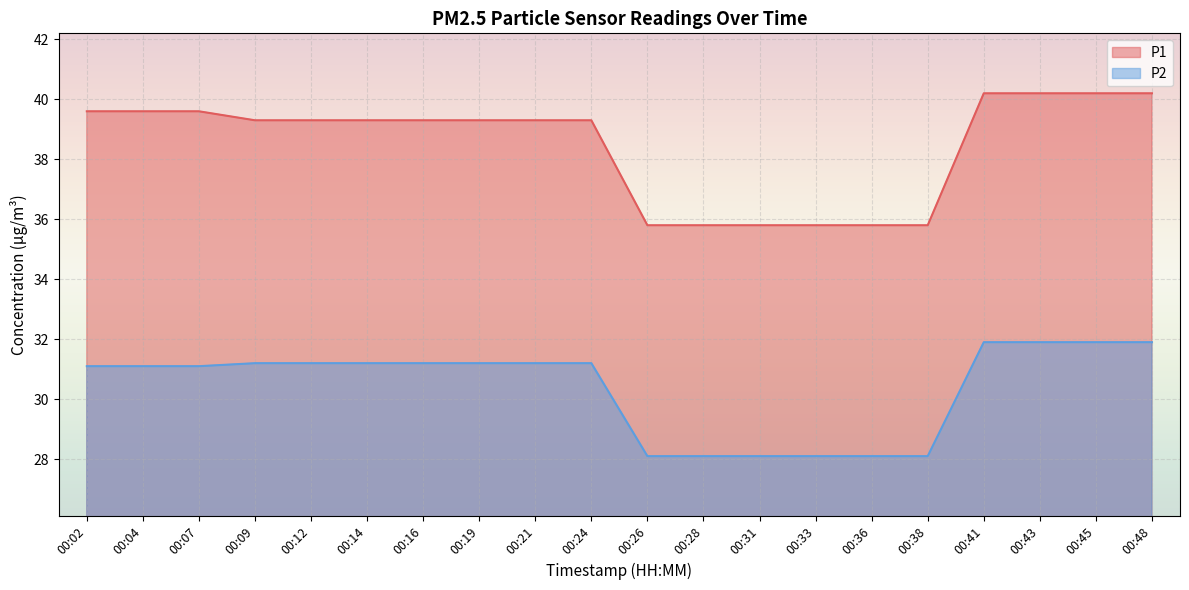

What is the difference between the maximum and minimum values in the P2 series?

3.8